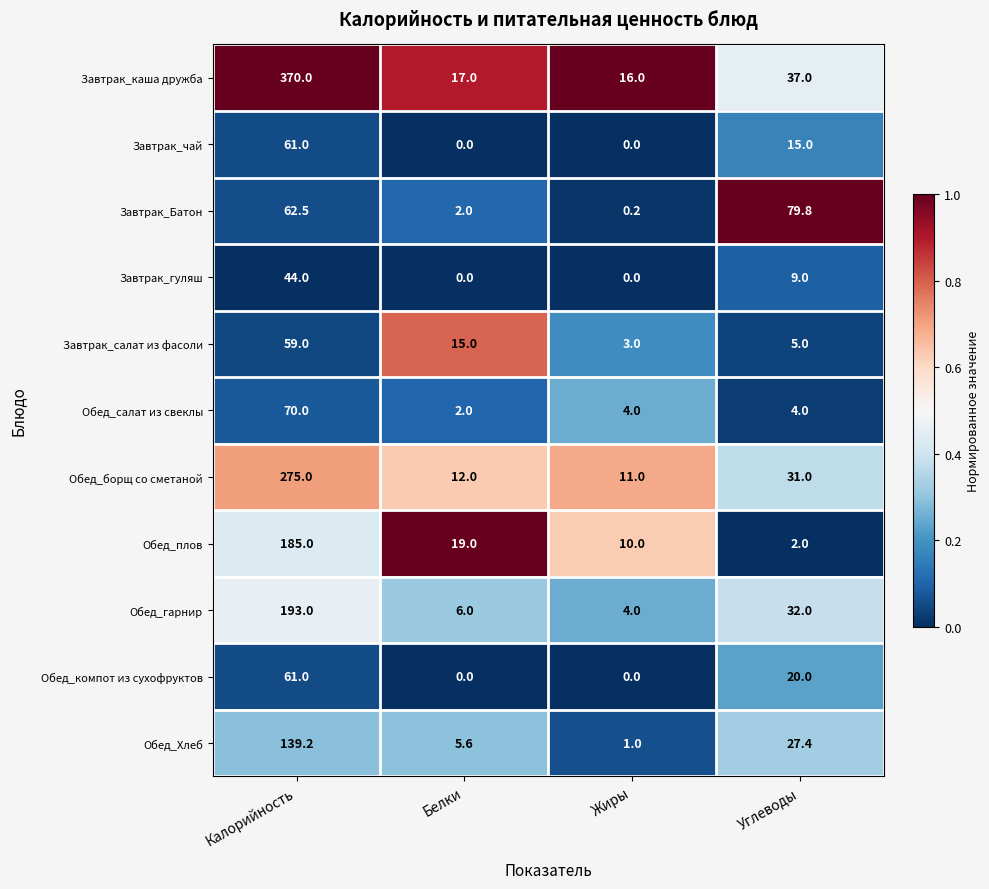

At how many categories does at least one series exceed 0?

4